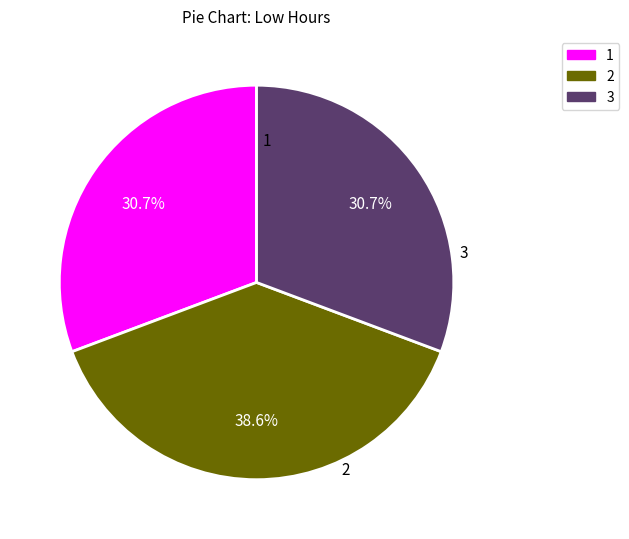

Does any single category account for the majority?

No